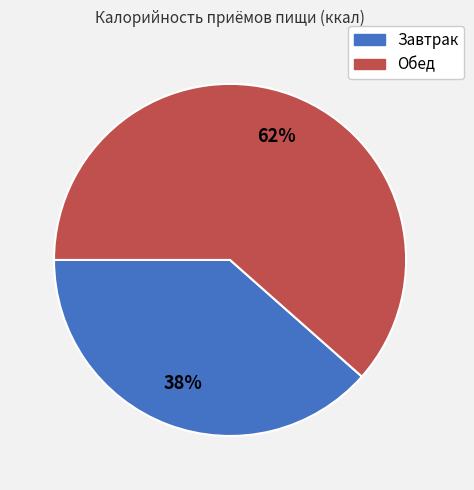

What is the smallest slice in the pie chart?

Завтрак